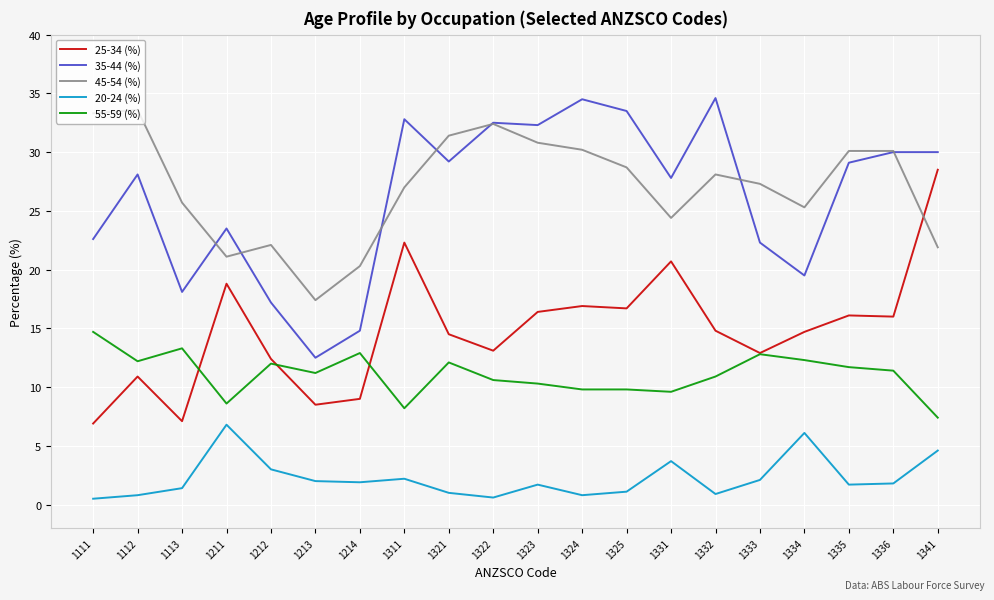

What is the minimum value for 25-34 (%)?

6.9